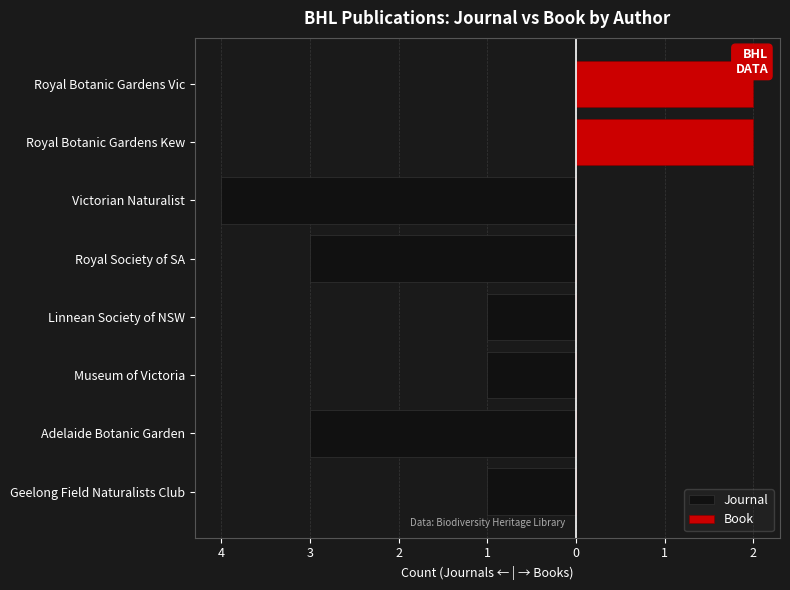

What is the value of the Journal bar at the 7th from the left?

-3